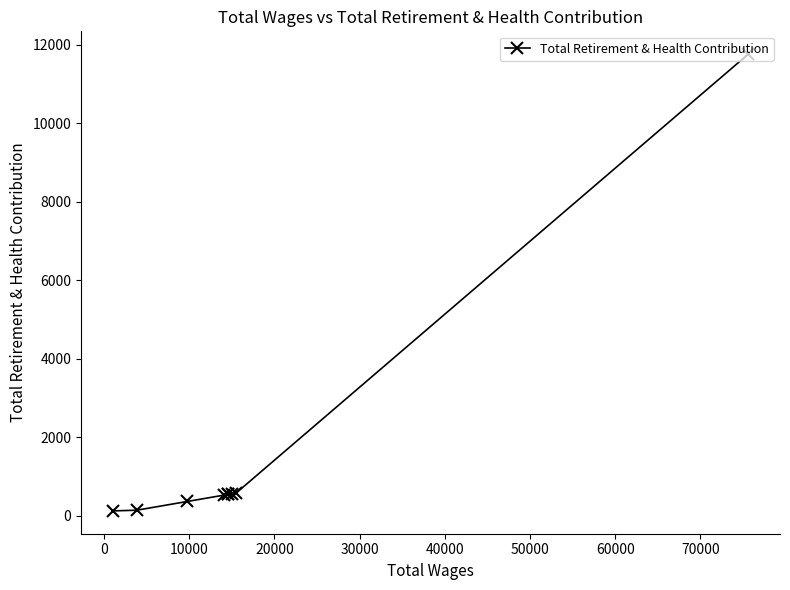

What is the difference between the maximum and minimum values?

11628